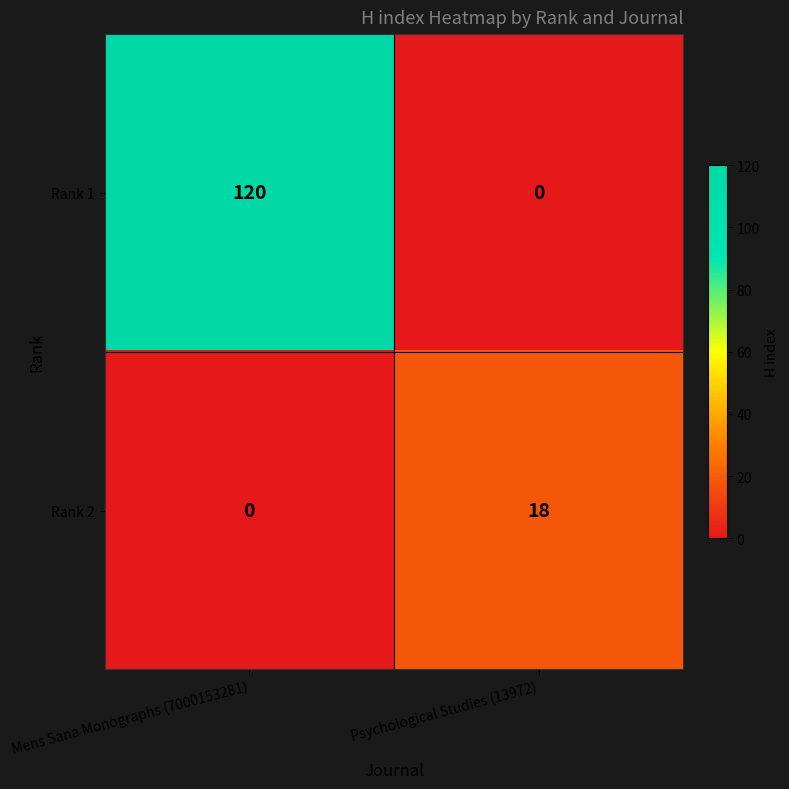

Reading left to right, what are all the values shown in this chart?

Rank 1: Mens Sana Monographs (7000153281)=120	Psychological Studies (13972)=0
Rank 2: Mens Sana Monographs (7000153281)=0	Psychological Studies (13972)=18